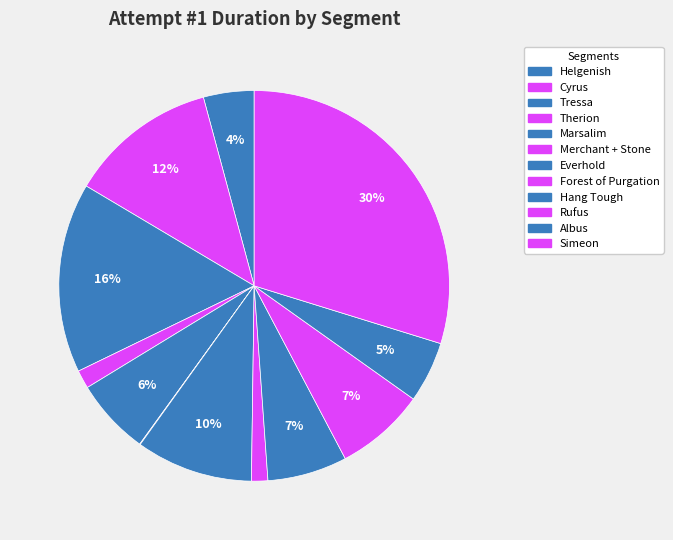

Is it true that Therion is 2% of the pie?

True